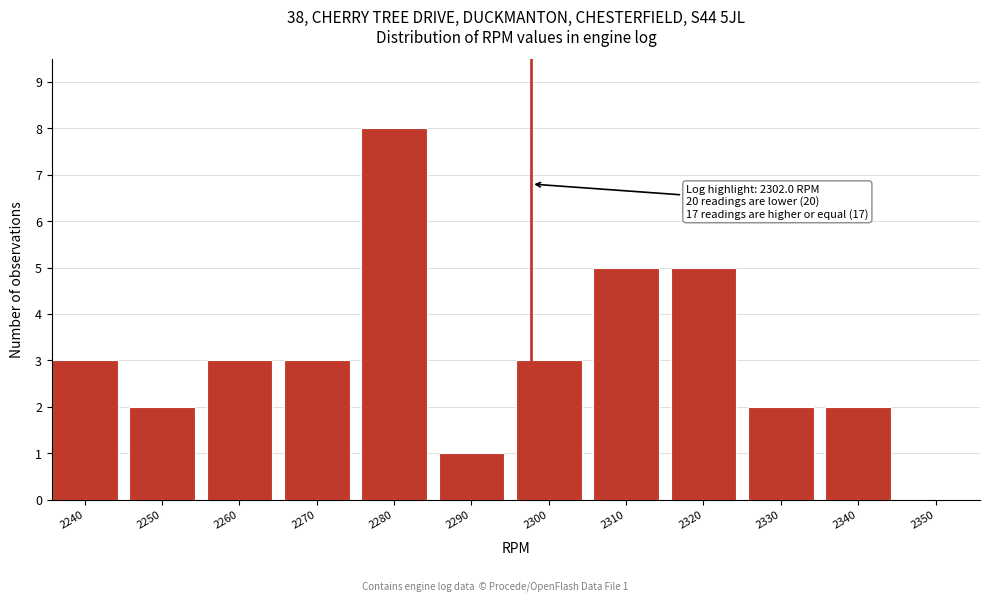

Reading left to right, extract all data points from this chart.

2240=3	2250=2	2260=3	2270=3	2280=8	2290=1	2300=3	2310=5	2320=5	2330=2	2340=2	2350=0